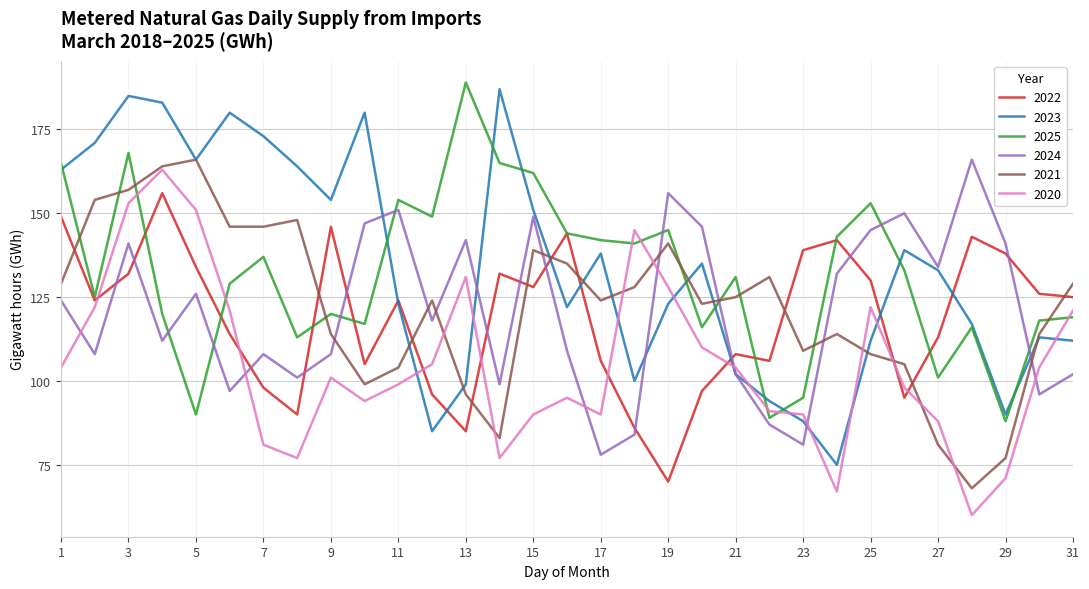

Does the chart display data point markers on the line(s)?

No